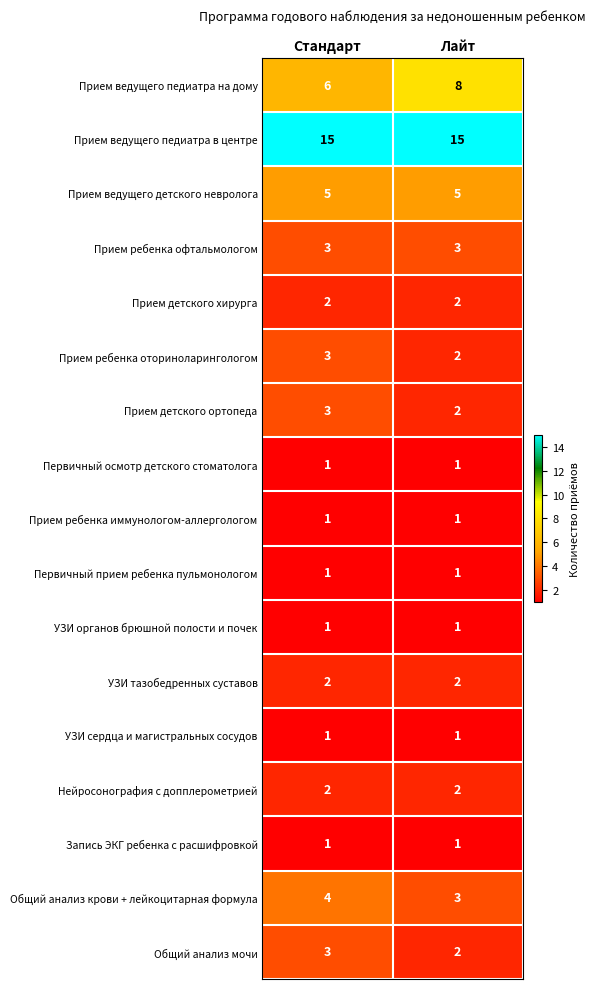

What is the sum of all Прием ведущего детского невролога values?

10